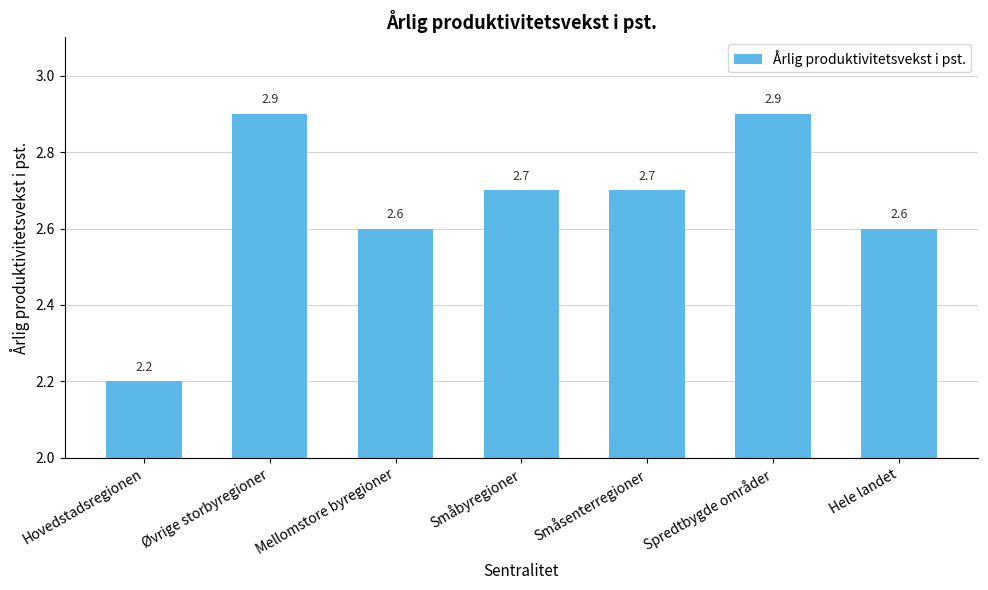

What is the greatest value displayed?

2.9